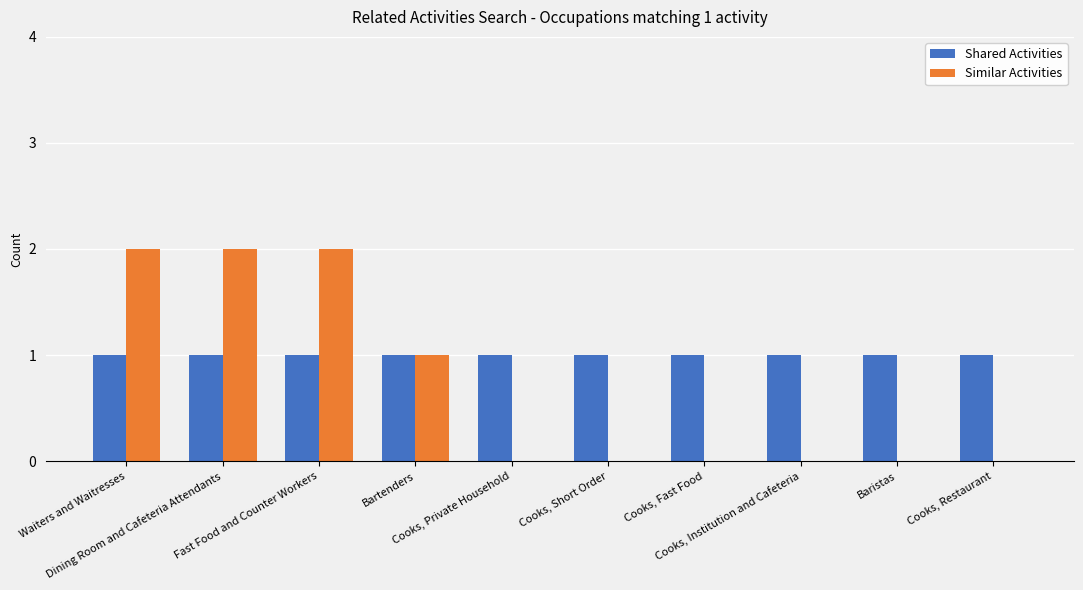

How many groups of bars are there?

10